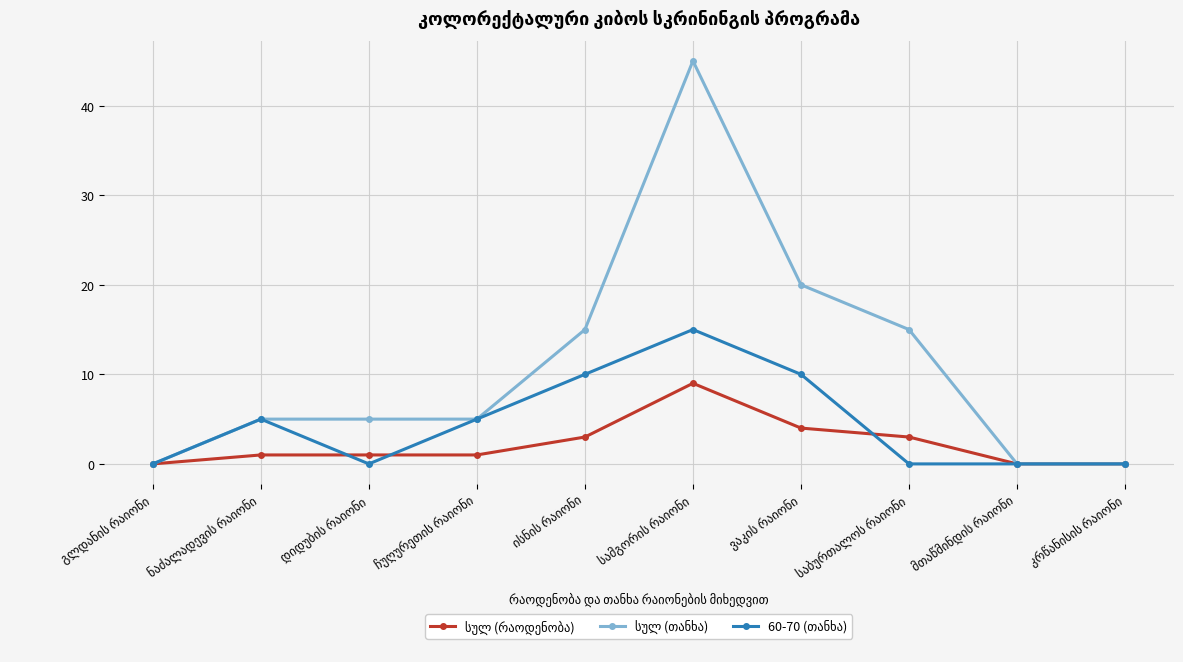

What is the maximum value shown in the chart?

45